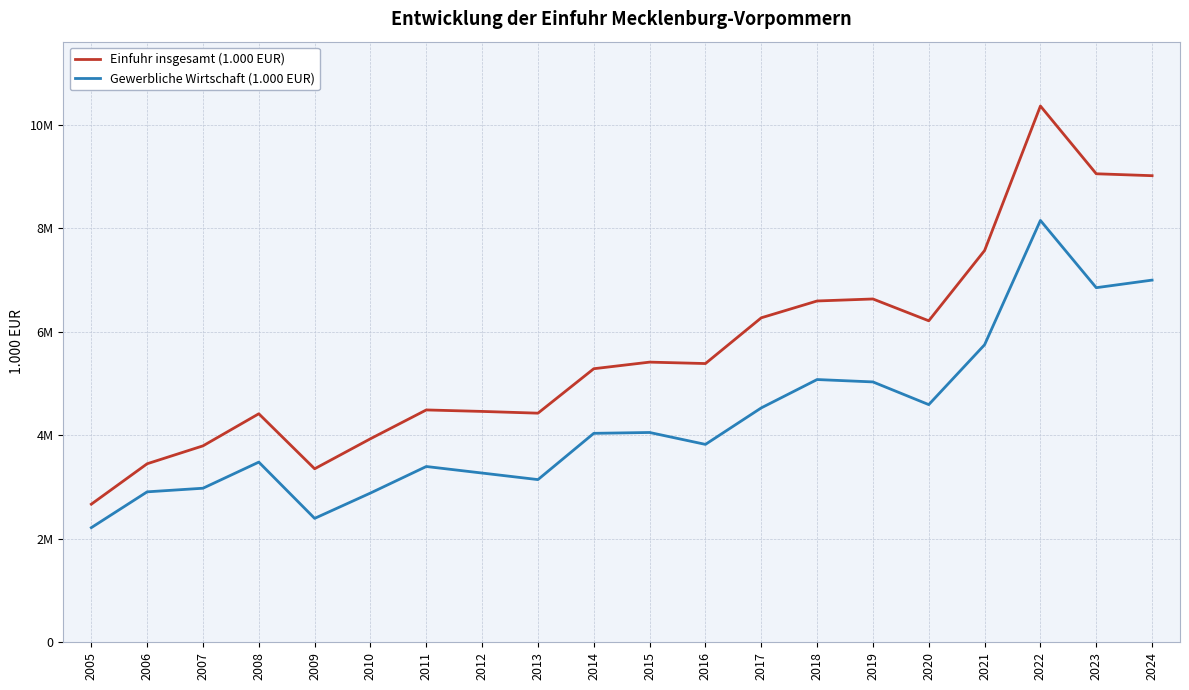

Does the chart have visible grid lines?

Yes